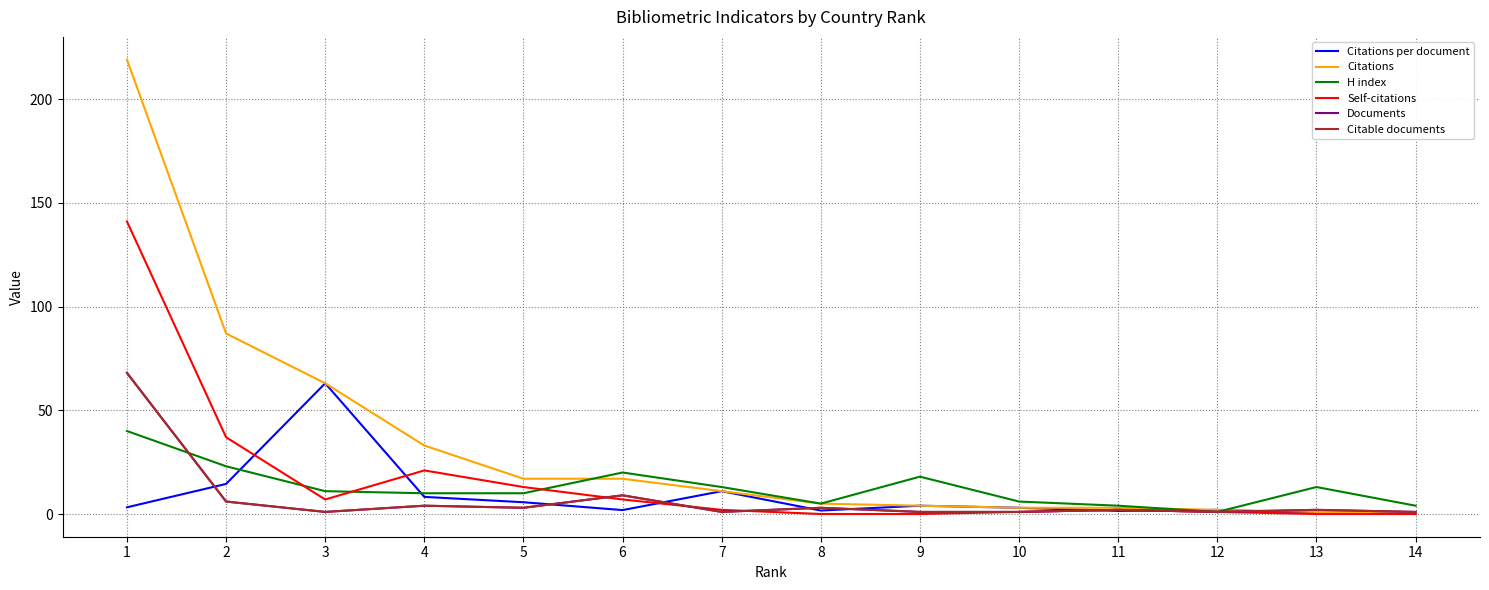

True or false: Documents has more than 2 points higher than both neighbors.

True